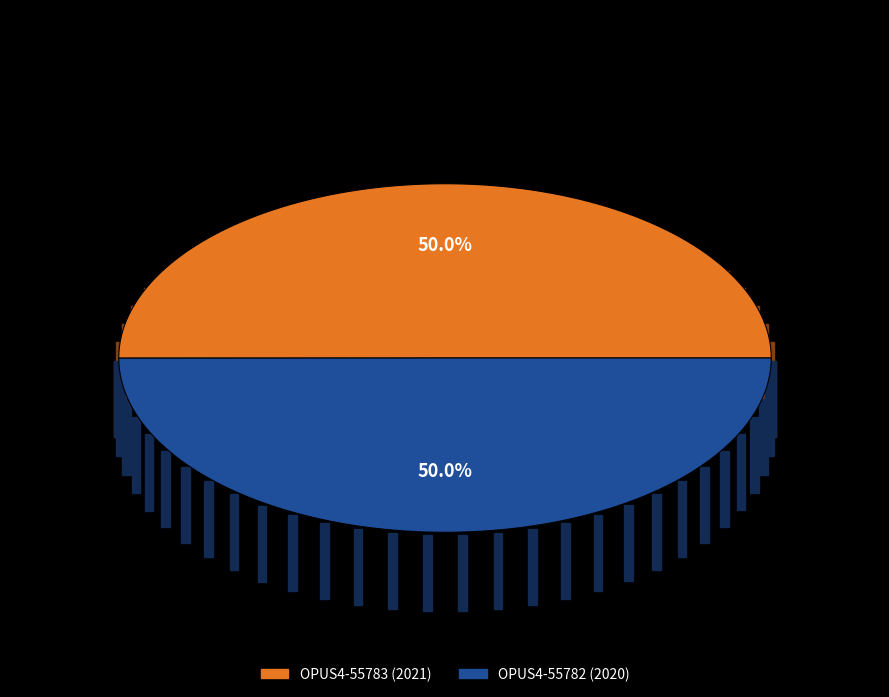

True or false: OPUS4-55782 accounts for 50% of the total.

True